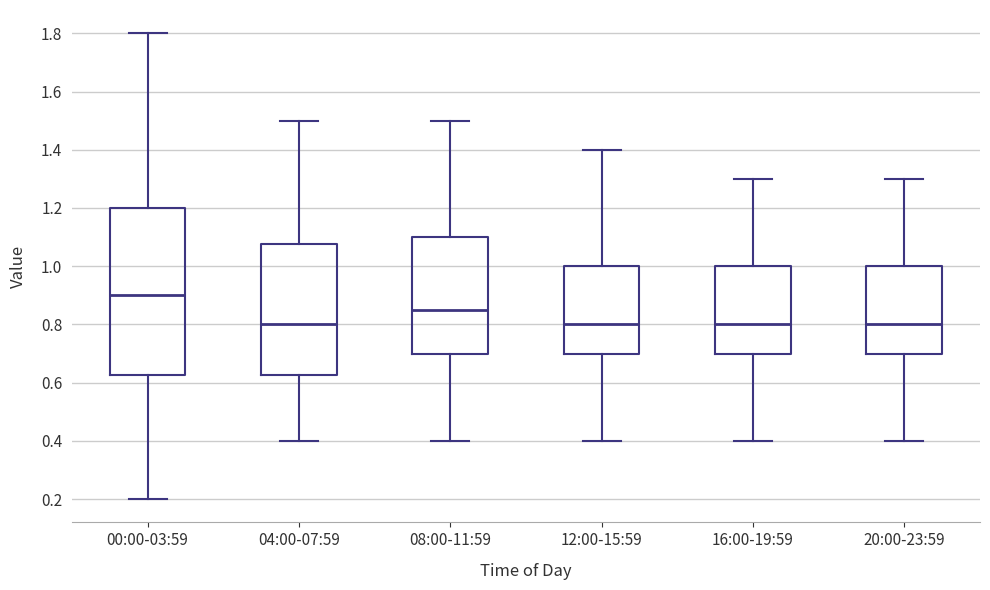

Reading left to right, transcribe this box plot: for each box, give where its median line is, the range the box spans, and where its two whiskers end, as read against the y-axis. The values are not printed on the chart, so give them approximately, as read against the axis.

00:00-03:59: median 0.90, box 0.62 to 1.20, whiskers 0.20 to 1.80
04:00-07:59: median 0.80, box 0.62 to 1.08, whiskers 0.40 to 1.50
08:00-11:59: median 0.86, box 0.70 to 1.10, whiskers 0.40 to 1.50
12:00-15:59: median 0.80, box 0.70 to 1.00, whiskers 0.40 to 1.40
16:00-19:59: median 0.80, box 0.70 to 1.00, whiskers 0.40 to 1.30
20:00-23:59: median 0.80, box 0.70 to 1.00, whiskers 0.40 to 1.30